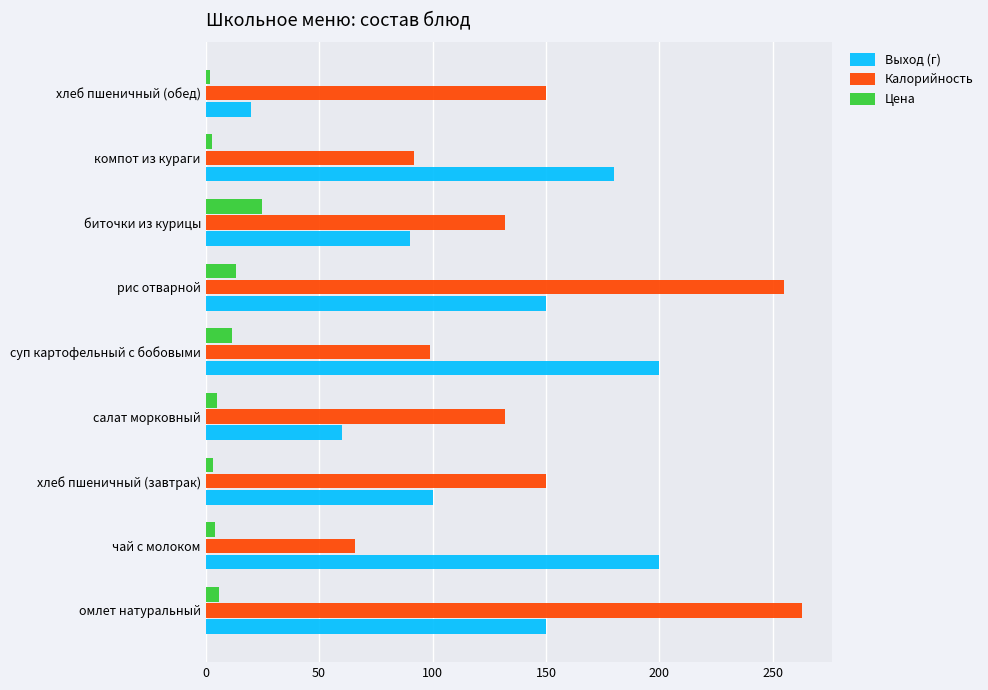

What is the smallest value displayed?

2.0